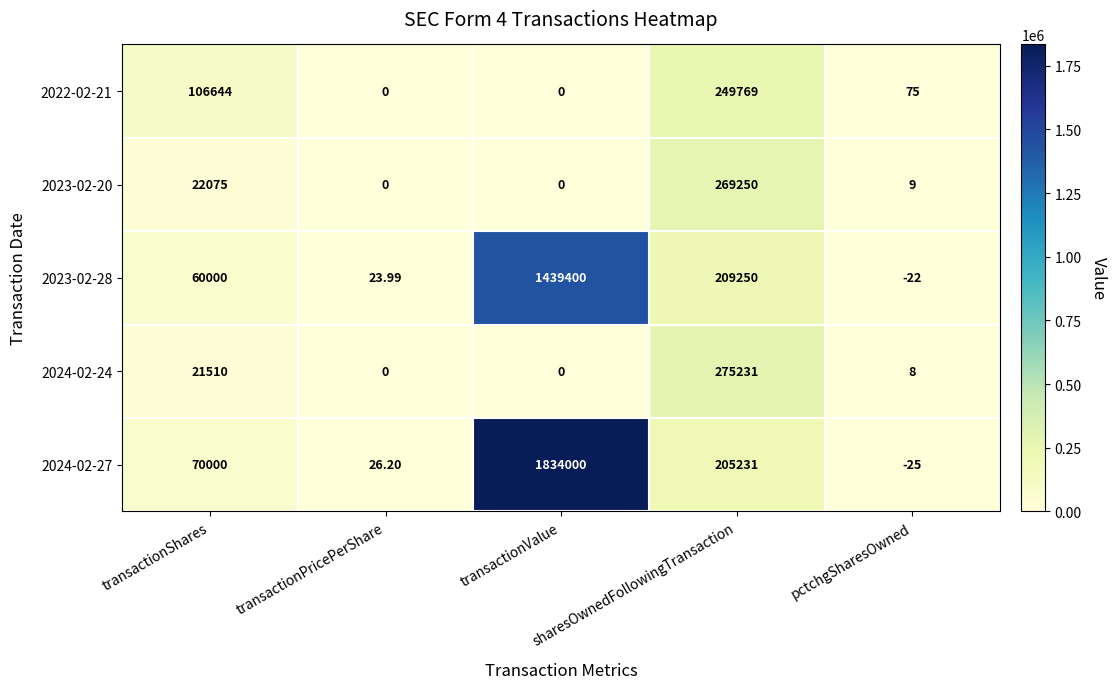

What is the spread (max minus min) of values at pctchgSharesOwned?

100.0